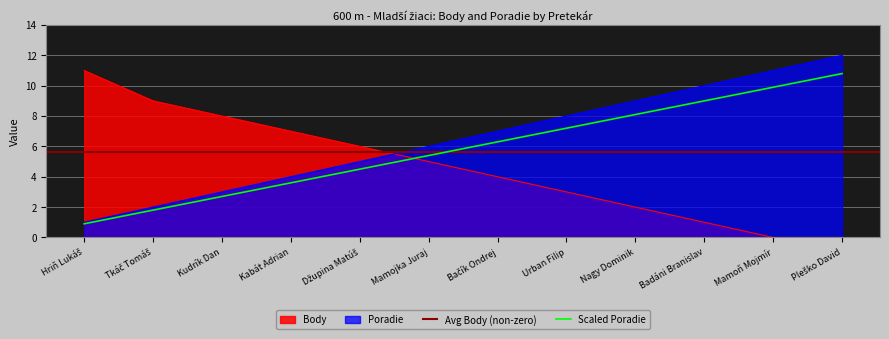

Reading left to right, what are all the values shown in this chart?

Body: 11	9	8	7	6	5	4	3	2	1	0	0
Poradie: 1	2	3	4	5	6	7	8	9	10	11	12